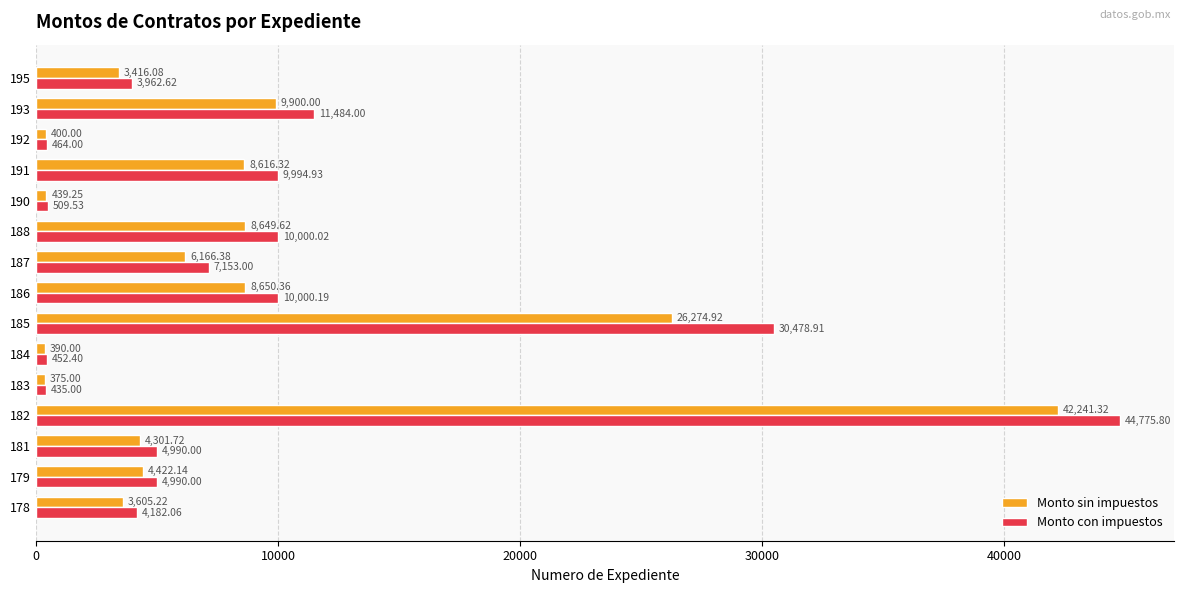

List the series in order of their overall mean, highest first.

Monto con impuestos, Monto sin impuestos